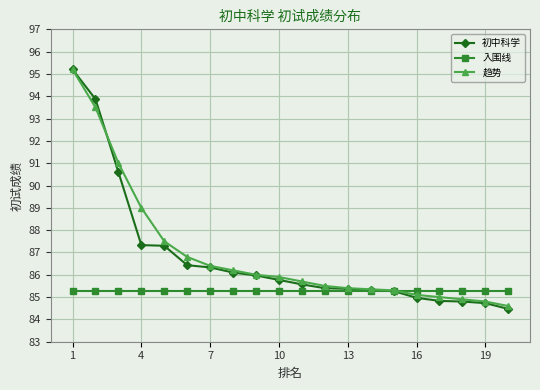

Which series has the largest range (max minus min)?

初中科学